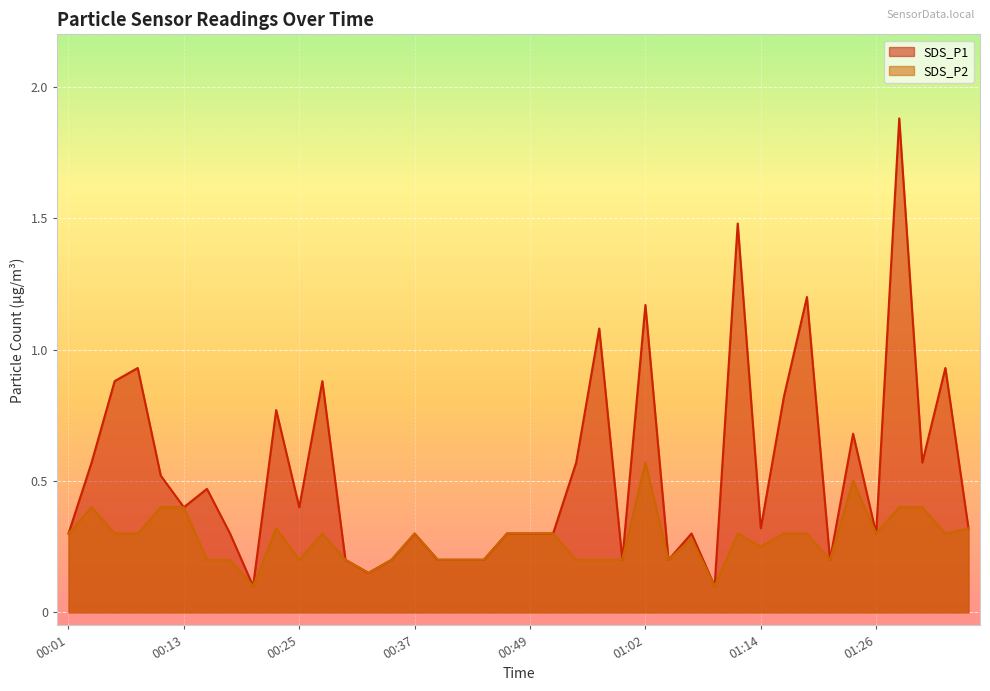

Which series changed the most between 00:30 and 01:04?

SDS_P1